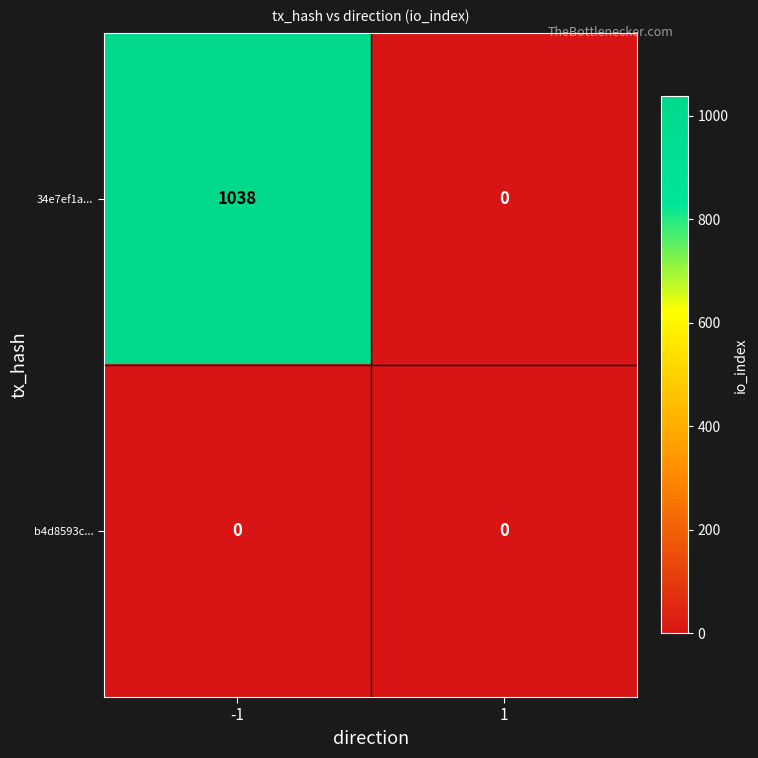

List the series in order of their overall mean, highest first.

34e7ef1a..., b4d8593c...